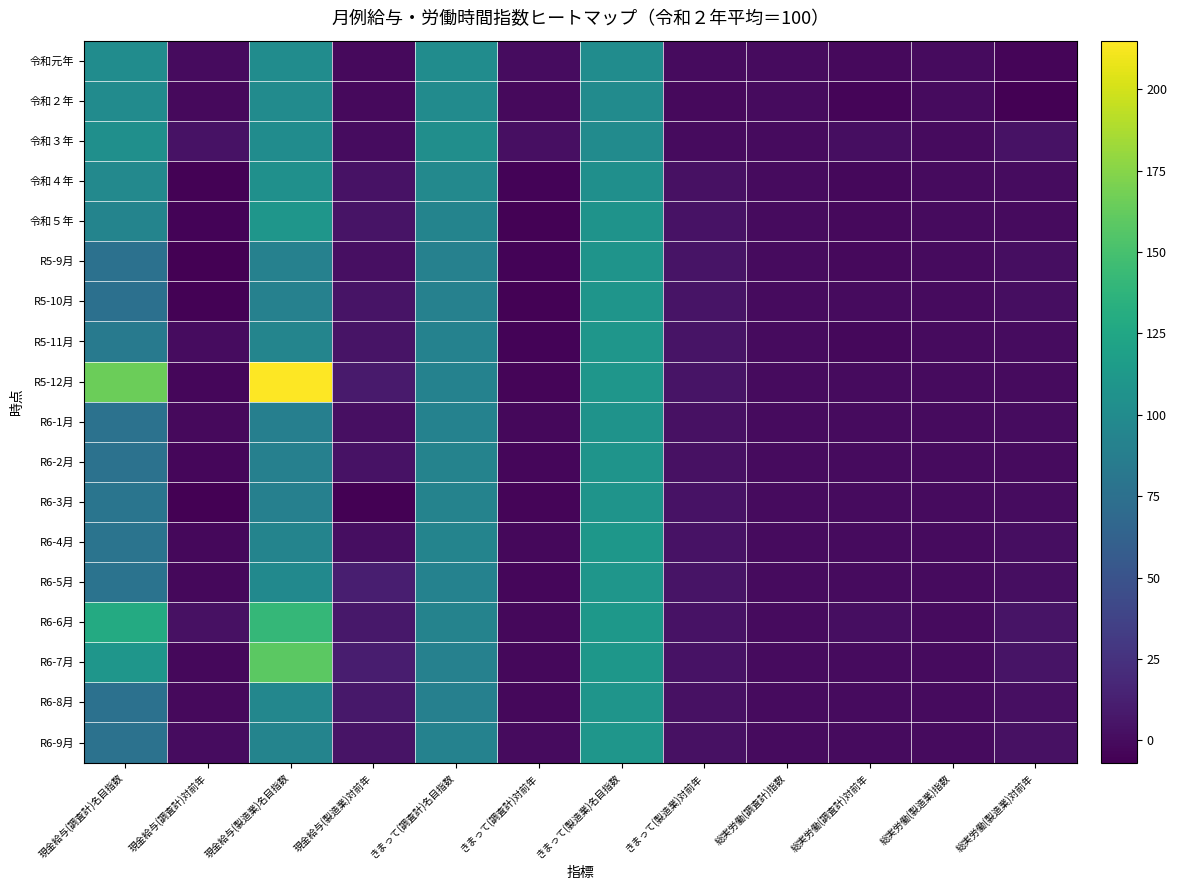

Rank the series at 現金給与(製造業)名目指数 from highest to lowest value.

R5-12月, R6-7月, R6-6月, 令和５年, 令和４年, 令和元年, 令和３年, 令和２年, R6-5月, R6-8月, R5-11月, R6-4月, R6-9月, R5-10月, R5-9月, R6-2月, R6-3月, R6-1月